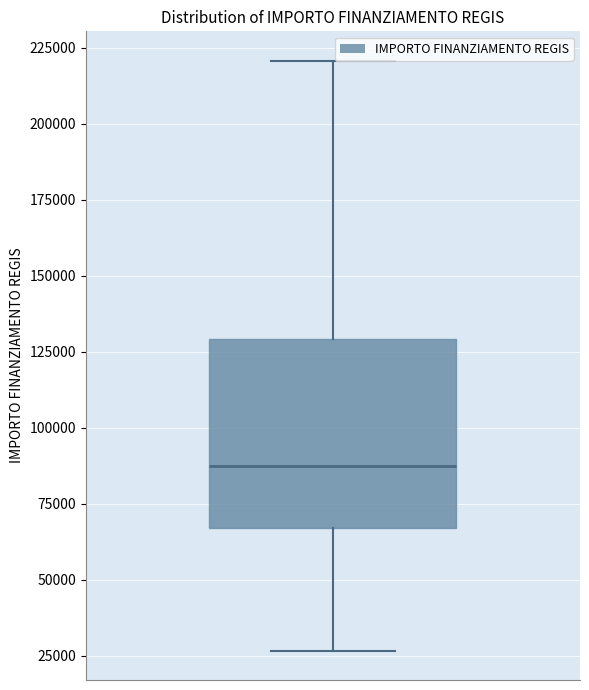

Transcribe this box plot: give where the median line is, the range the box spans, and where the two whiskers end, as read against the y-axis. The values are not printed on the chart, so give them approximately, as read against the axis.

median 85000, box 65000 to 130000, whiskers 25000 to 220000